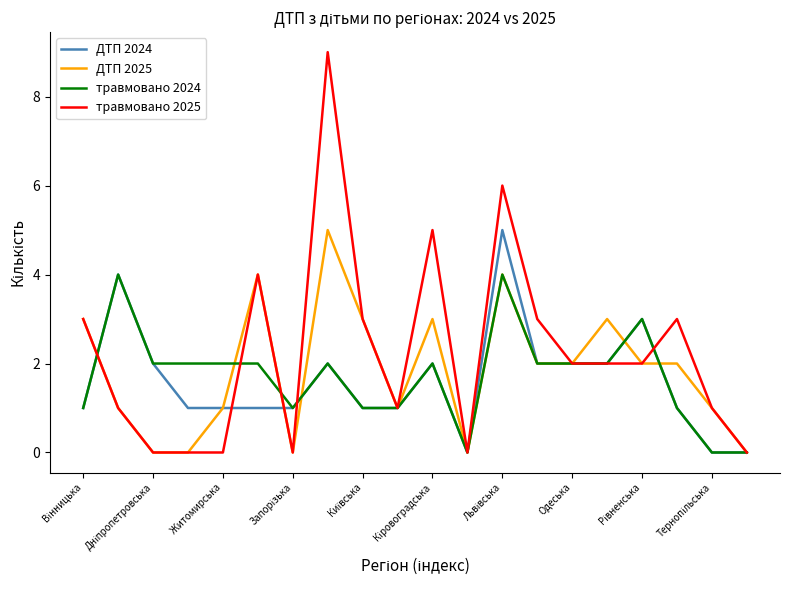

Which series has the largest range (max minus min)?

травмовано 2025